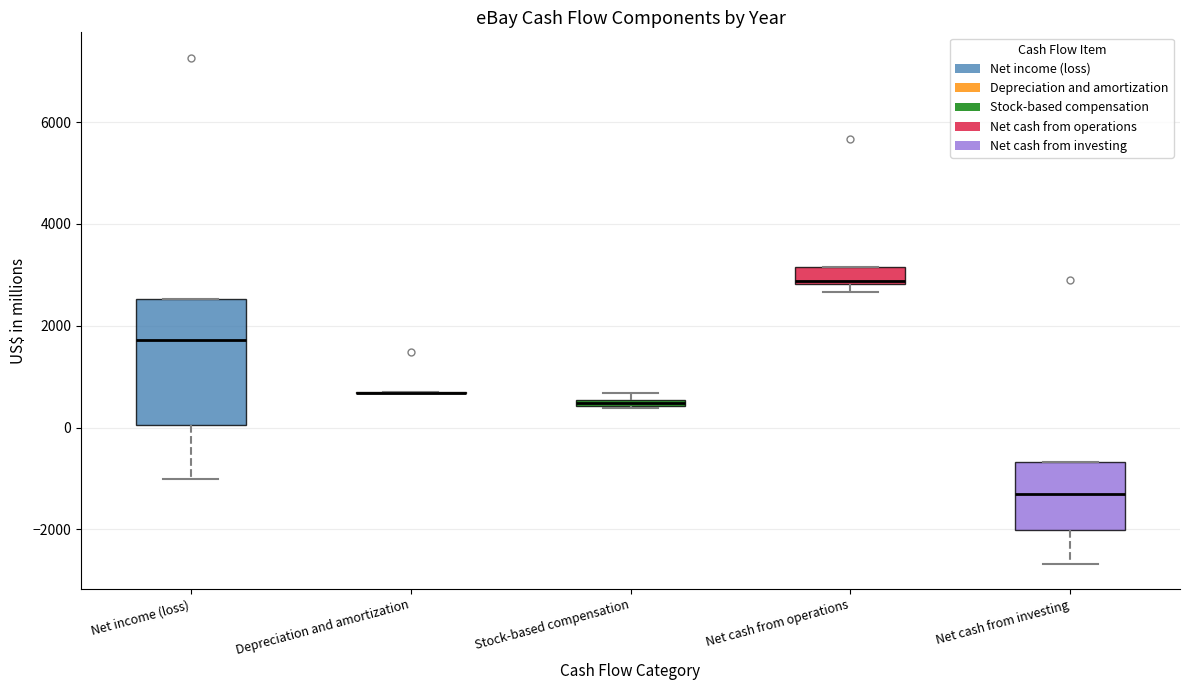

Where is the upper edge of the box for Stock-based compensation on the y-axis? The values are not printed on the chart, so give them approximately, as read against the axis.

600